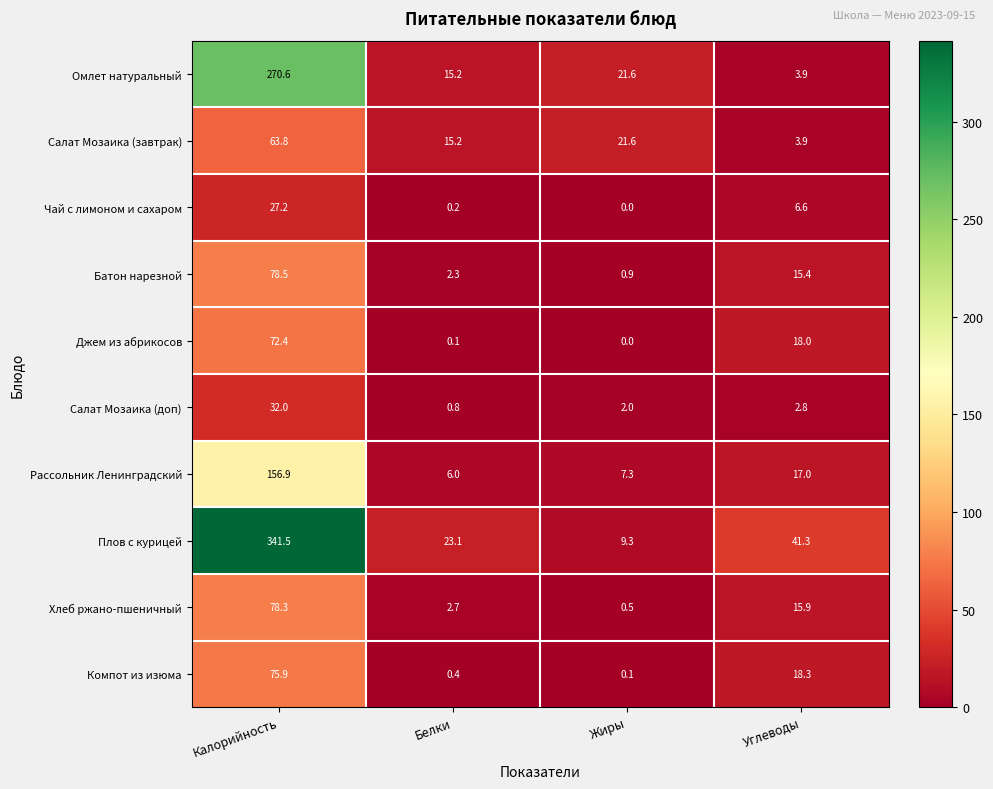

What is the difference between the highest and lowest values at Белки?

23.0